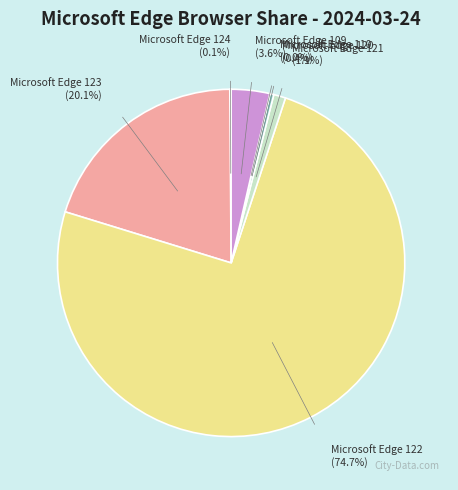

To the nearest percent, what percentage of the pie is Microsoft Edge 122?

75%